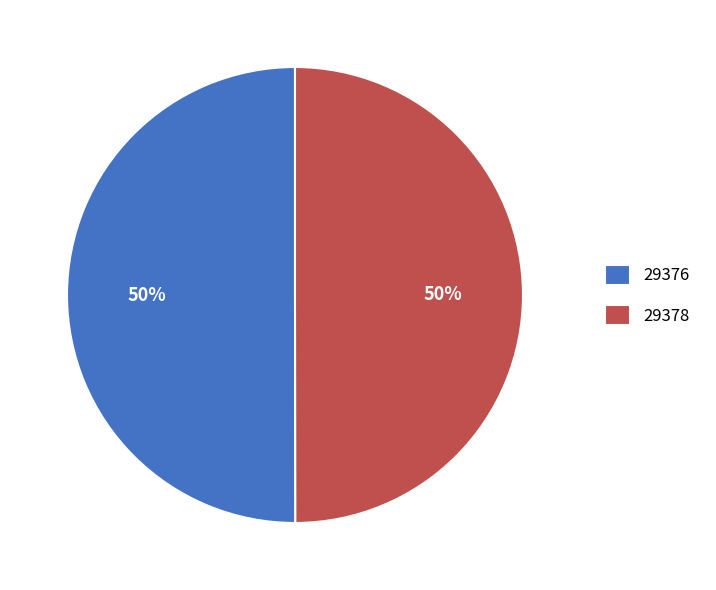

The 29376 slice represents 50% of the pie. True or false?

True